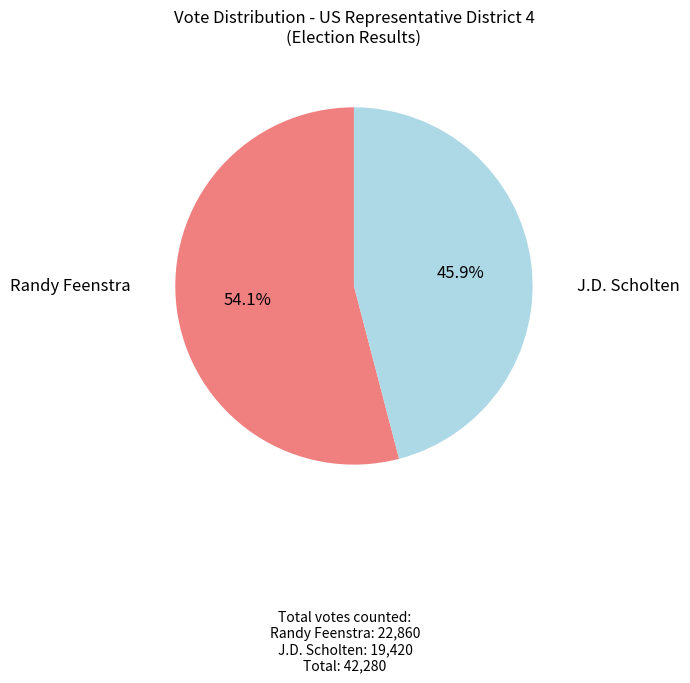

Which category has the smallest portion of the pie?

J.D. Scholten